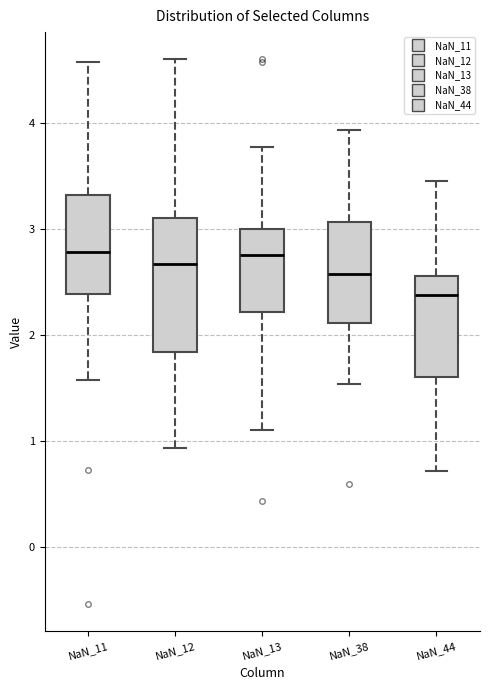

Where does the median line of the box for NaN_12 sit on the y-axis? The values are not printed on the chart, so give them approximately, as read against the axis.

2.7